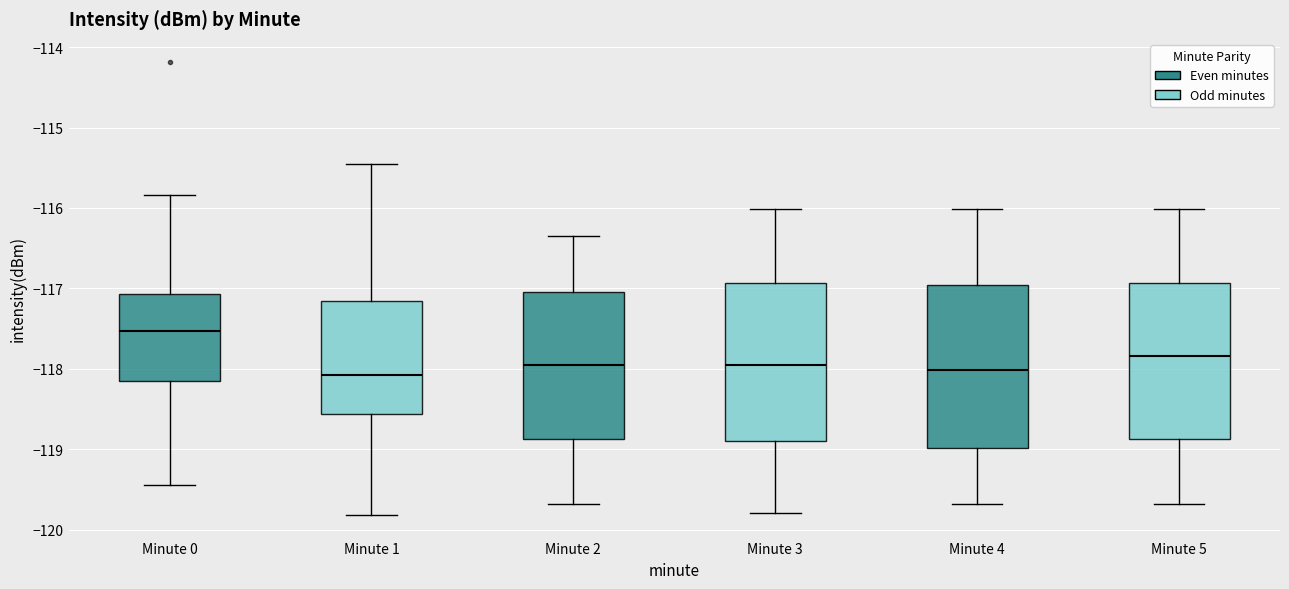

Reading left to right, read every box against the y-axis: the position of its median line, the range the box covers, and the ends of its whiskers. The values are not printed on the chart, so give them approximately, as read against the axis.

Minute 0: median -117.5, box -118.1 to -117.1, whiskers -119.4 to -115.8
Minute 1: median -118.1, box -118.6 to -117.2, whiskers -119.8 to -115.5
Minute 2: median -118.0, box -118.9 to -117.0, whiskers -119.7 to -116.3
Minute 3: median -118.0, box -118.9 to -116.9, whiskers -119.8 to -116.0
Minute 4: median -118.0, box -119.0 to -117.0, whiskers -119.7 to -116.0
Minute 5: median -117.8, box -118.9 to -116.9, whiskers -119.7 to -116.0